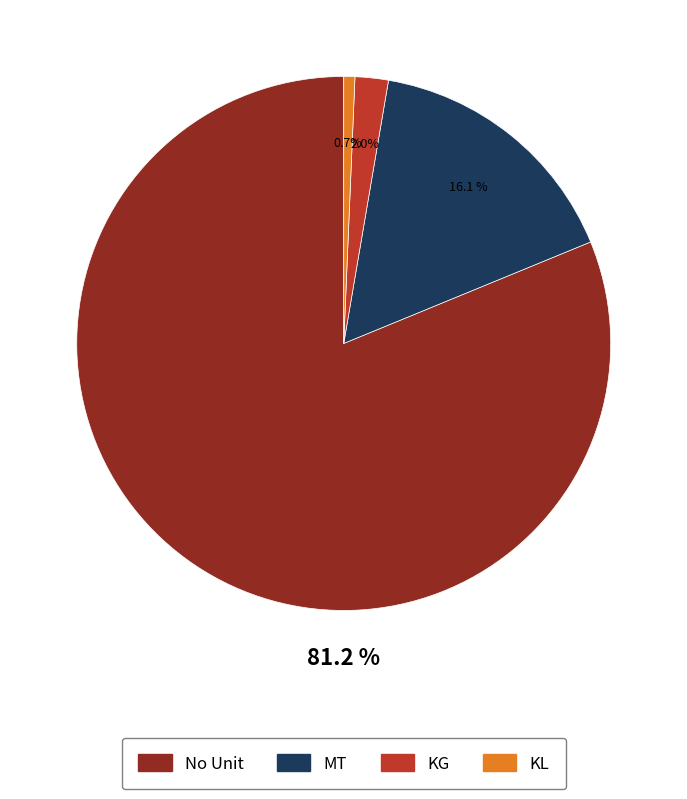

How much of the chart is everything except No Unit?

18.8%